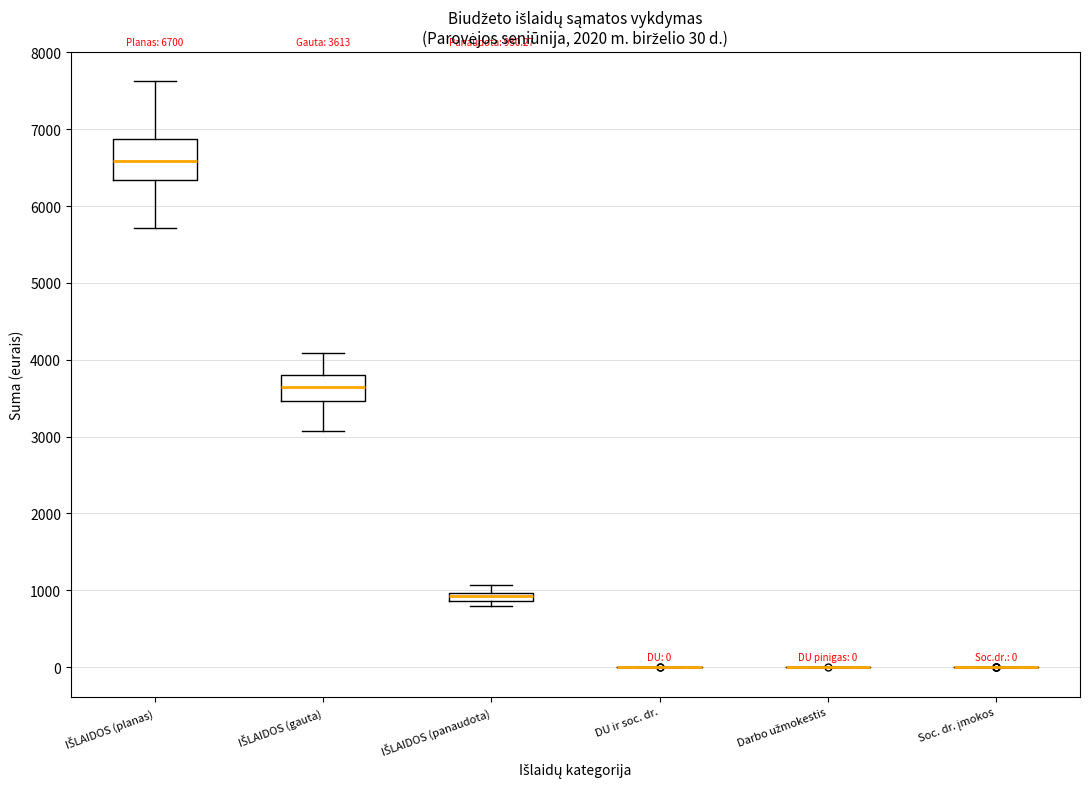

Comparing the boxes themselves (not the whiskers), which one is the tallest?

IŠLAIDOS (planas)